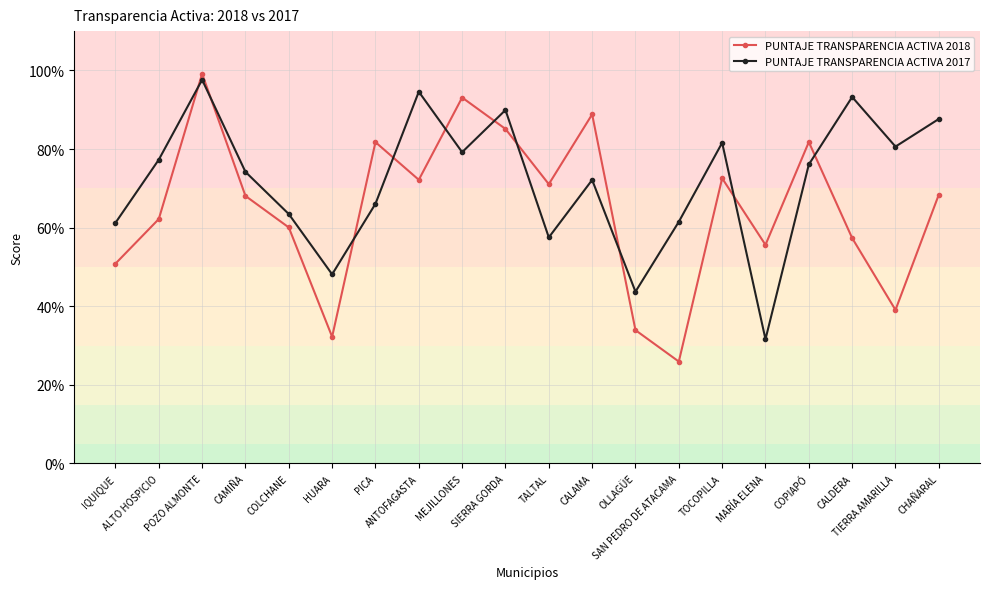

True or false: PUNTAJE TRANSPARENCIA ACTIVA 2017 has more than 2 points higher than both neighbors.

True